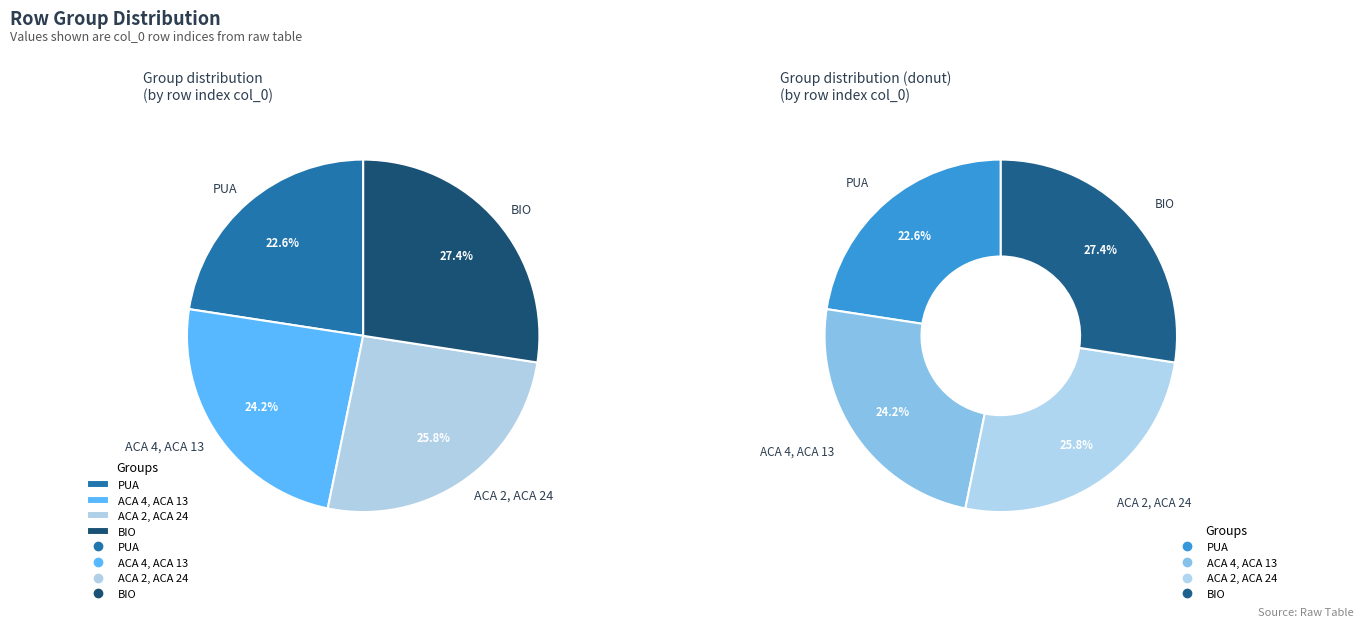

To the nearest percent, what is the combined percentage of ACA 4, ACA 13 and PUA?

47%